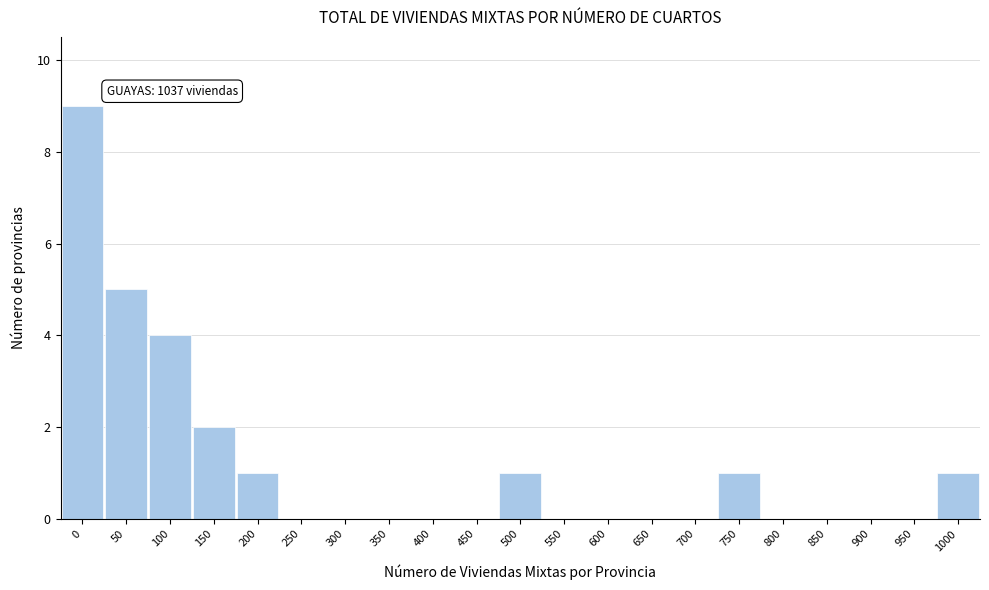

Reading right to left, what are all the values shown in this chart?

1000=1	950=0	900=0	850=0	800=0	750=1	700=0	650=0	600=0	550=0	500=1	450=0	400=0	350=0	300=0	250=0	200=1	150=2	100=4	50=5	0=9